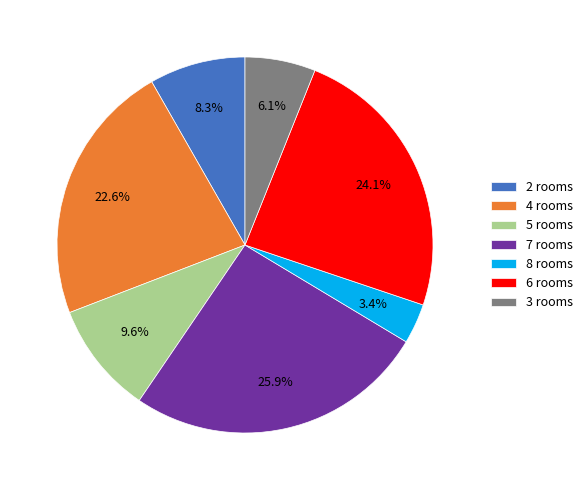

Which slice is the largest?

7 rooms